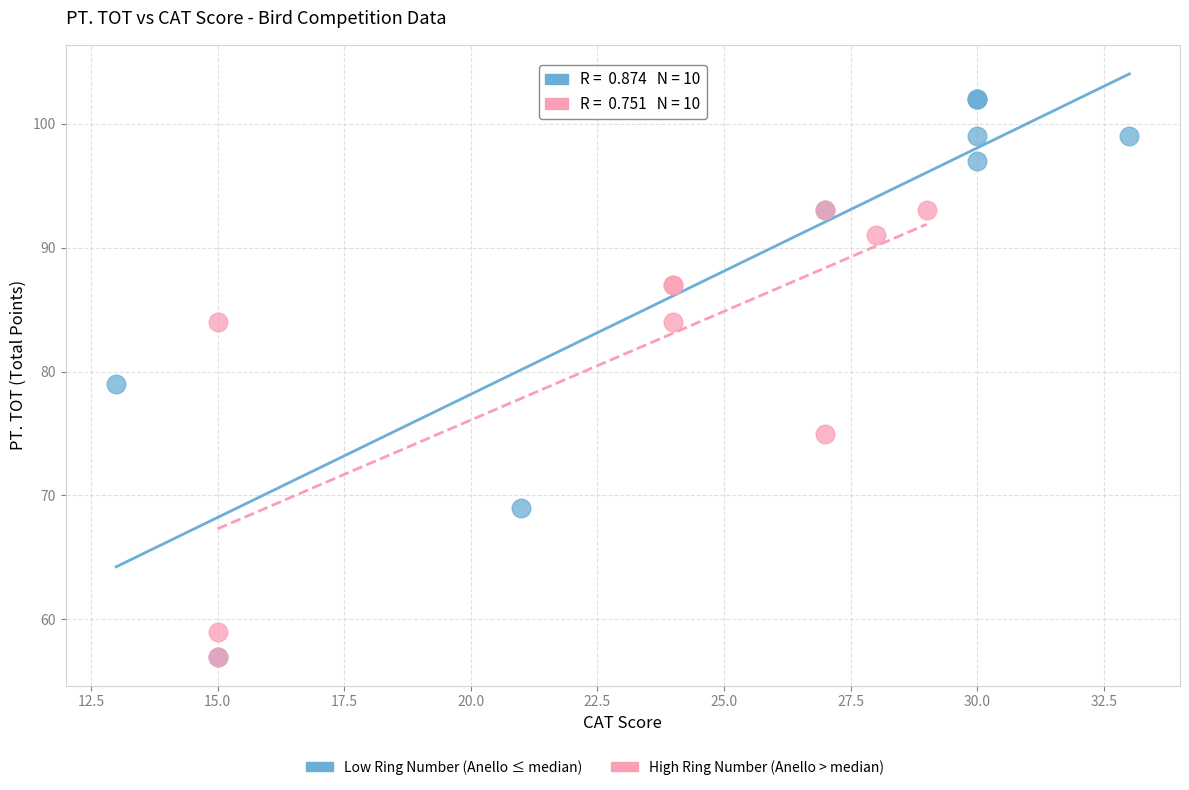

Which series has the largest Y range (max minus min)?

Low Ring Number (Anello ≤ median)